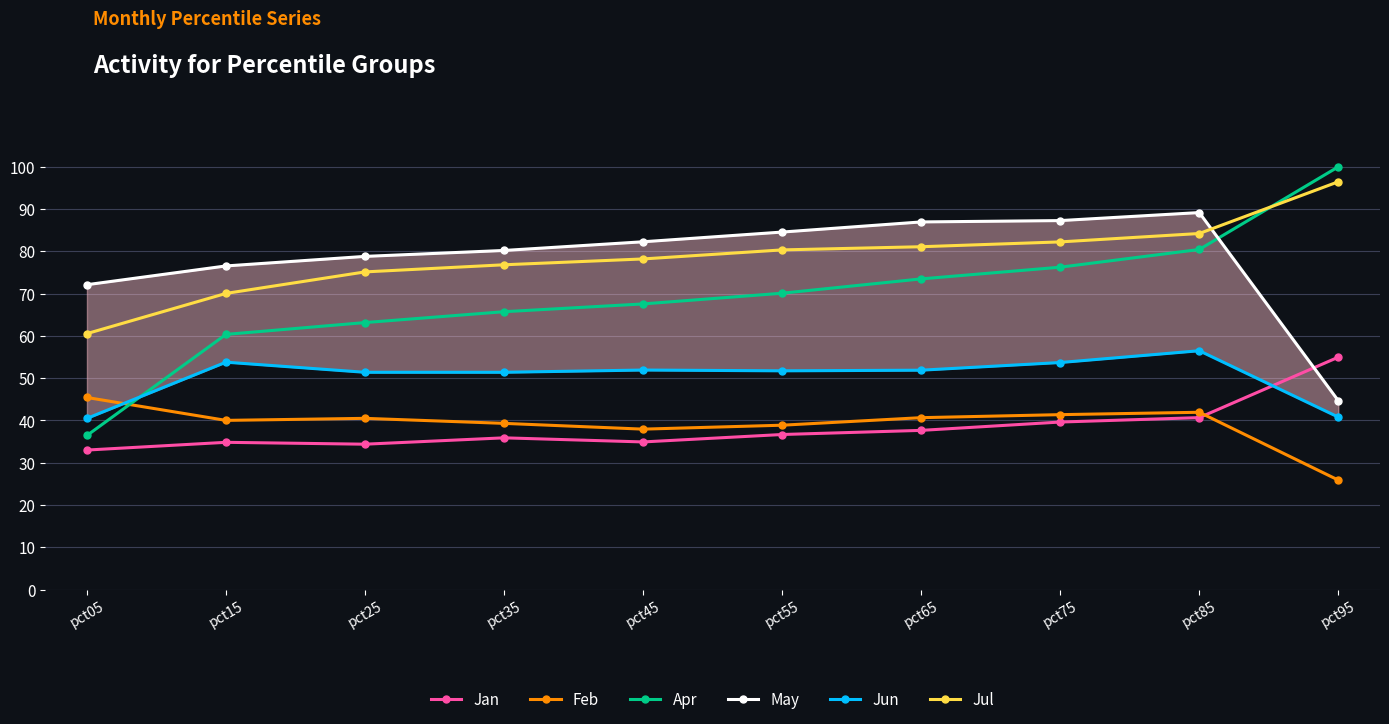

At how many categories does at least one series exceed 0?

10